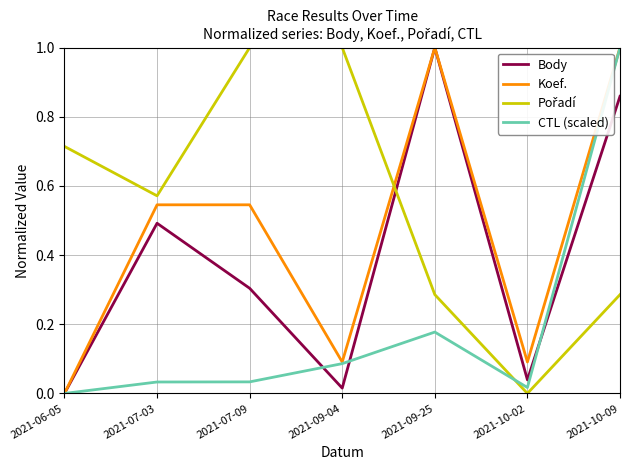

How many interior local peaks does the Body series have?

2